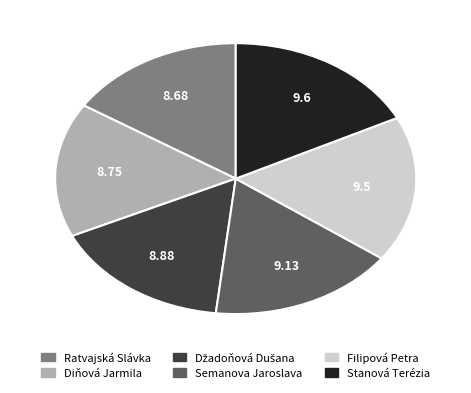

Count the number of slices in the pie.

6